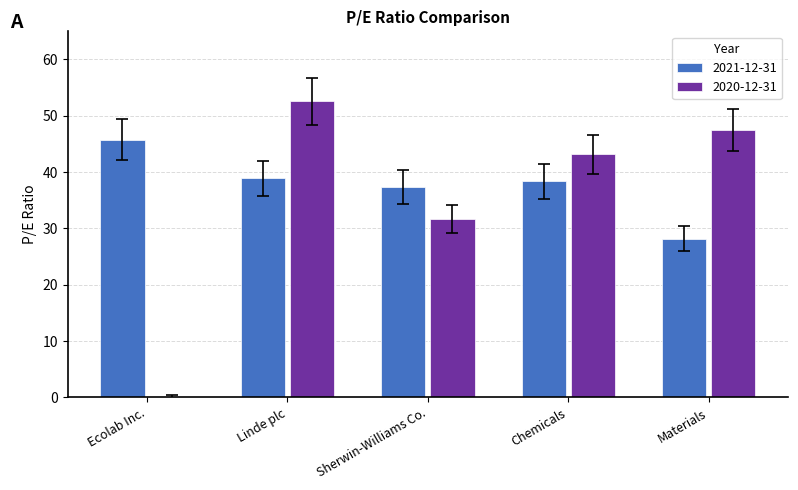

What is the sum of all 2020-12-31 values?

174.9